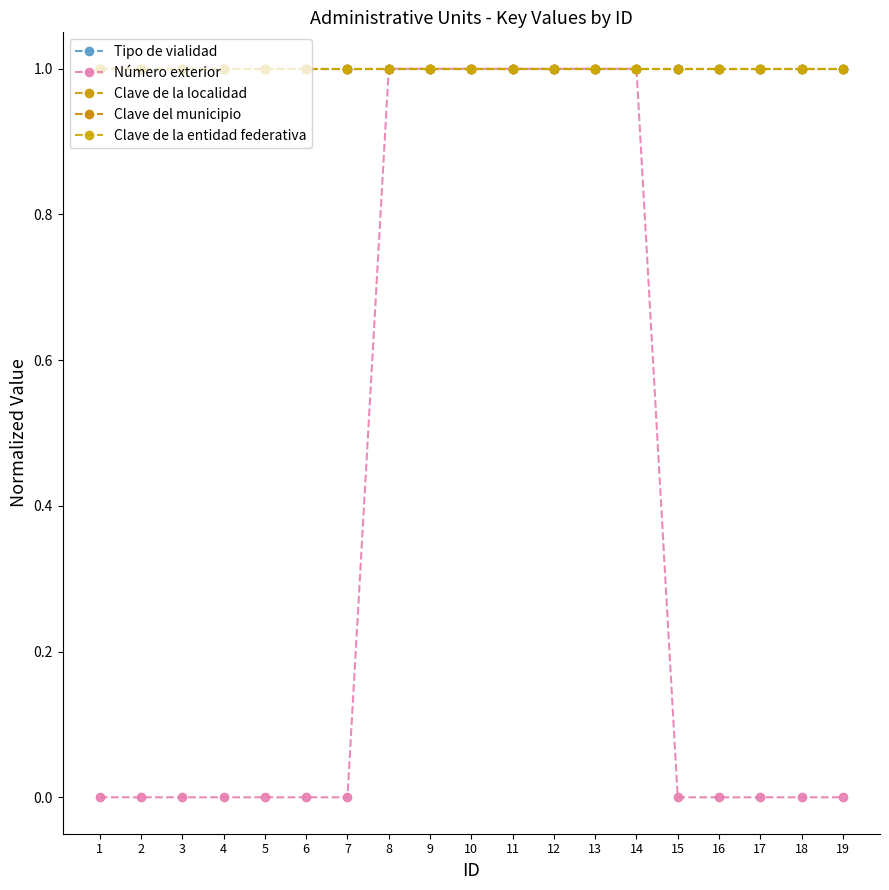

Is this an area chart (filled region under the line)?

No